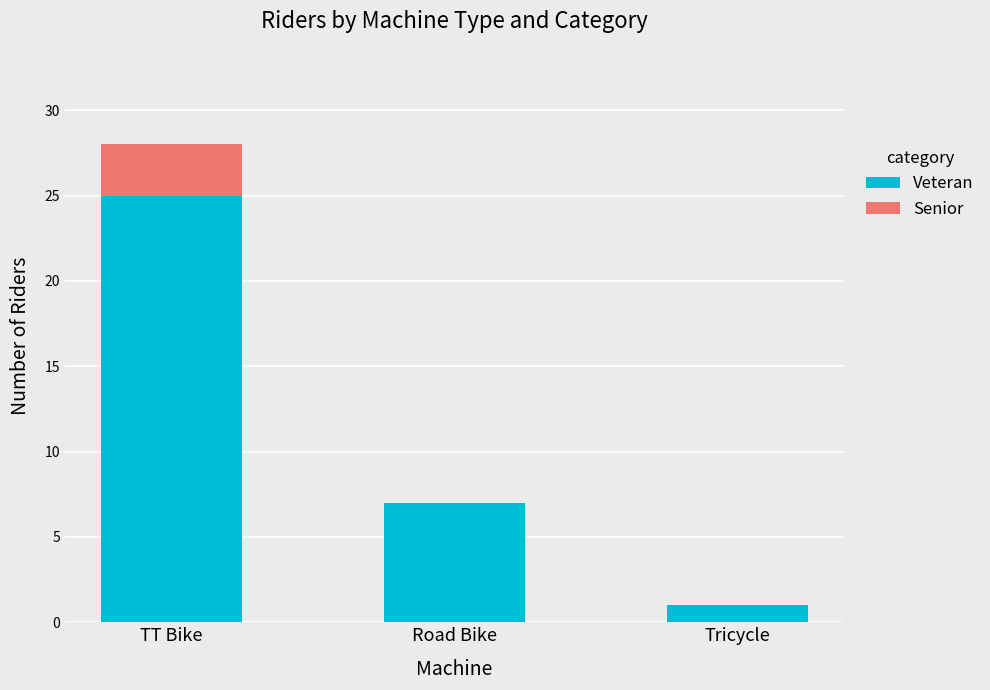

What is the sum of the Veteran values at TT Bike and Road Bike?

32